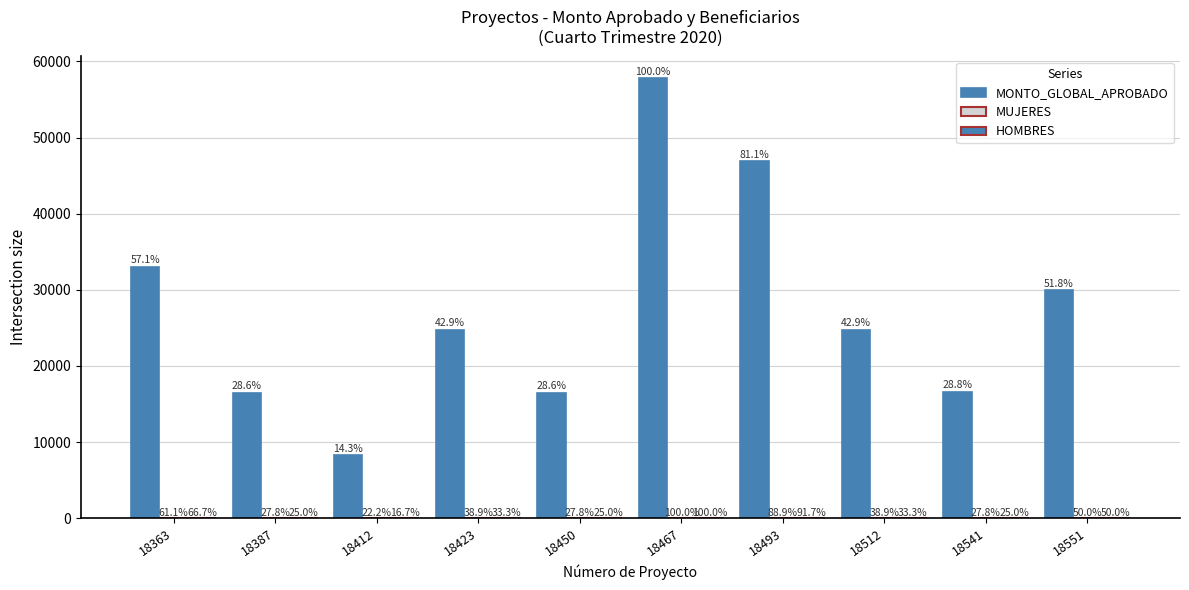

Does the chart contain stacked bars?

No